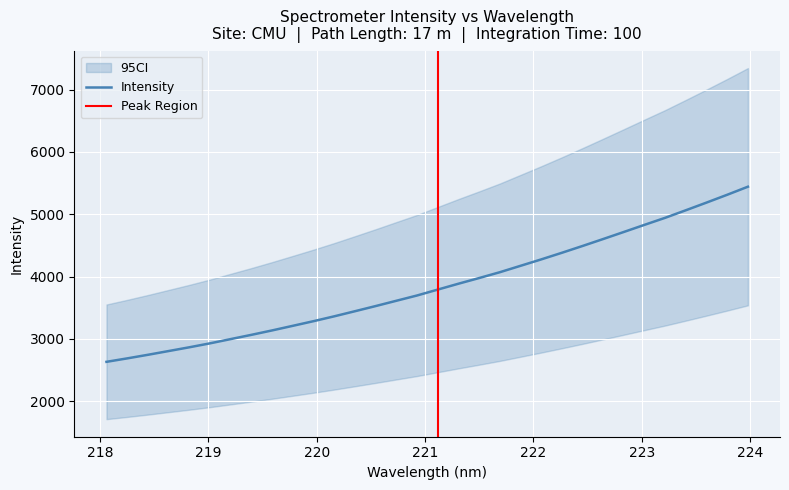

Reading left to right, extract all data points from this chart.

218.0596=2630.3	218.2508=2685.5	218.442=2743.2	218.6332=2803.4	218.8244=2863.8	219.0156=2927.3	219.2067=2995.5	219.3979=3063.8	219.589=3134.8	219.7801=3208.7	219.9712=3283.2	220.1623=3361.1	220.3533=3442.9	220.5444=3525.7	220.7354=3610.8	220.9264=3695.5	221.1174=3790.2	221.3083=3884.4	221.4993=3975.6	221.6902=4069.0	221.8812=4171.8	222.0721=4274.7	222.263=4381.2	222.4538=4490.4	222.6447=4602.4	222.8355=4715.7	223.0264=4830.1	223.2172=4943.2	223.408=5064.4	223.5987=5187.4	223.7895=5312.9	223.9802=5442.1